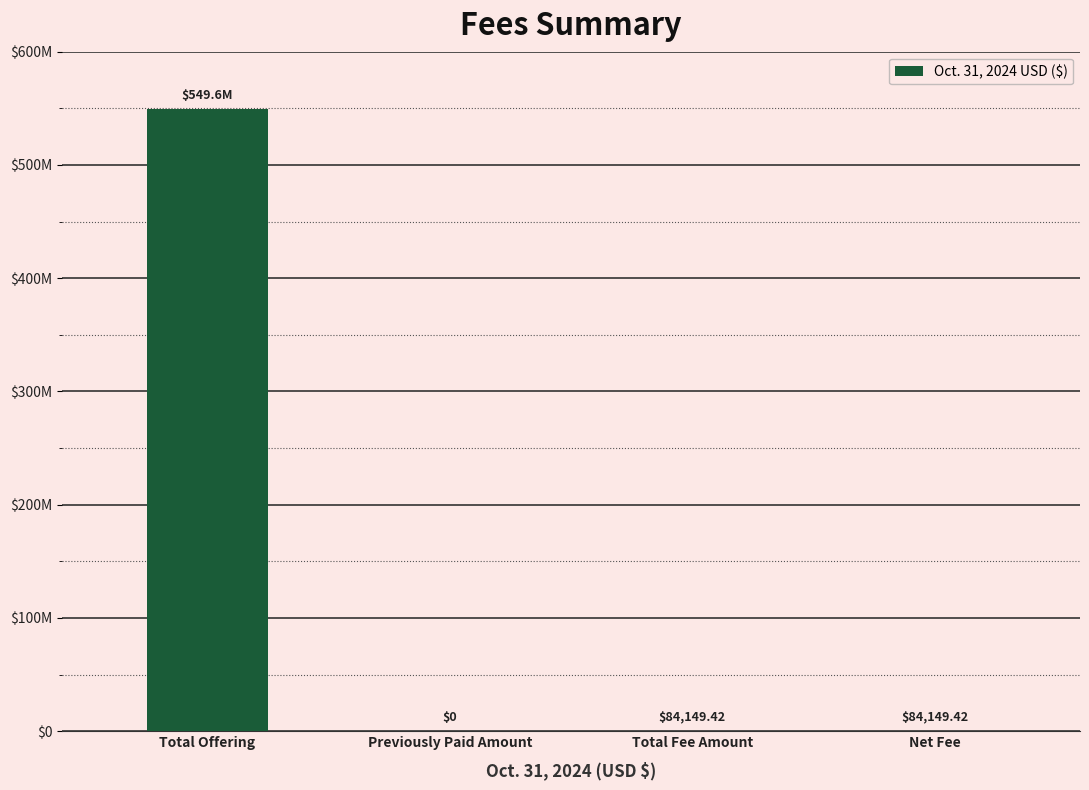

Are the bars horizontal?

No